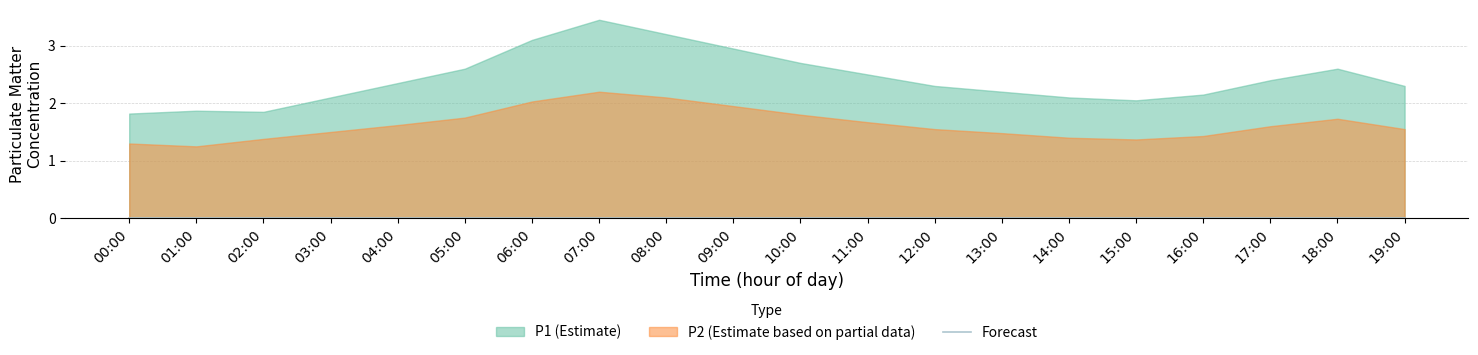

True or false: P2 and P1 cross at least once.

False